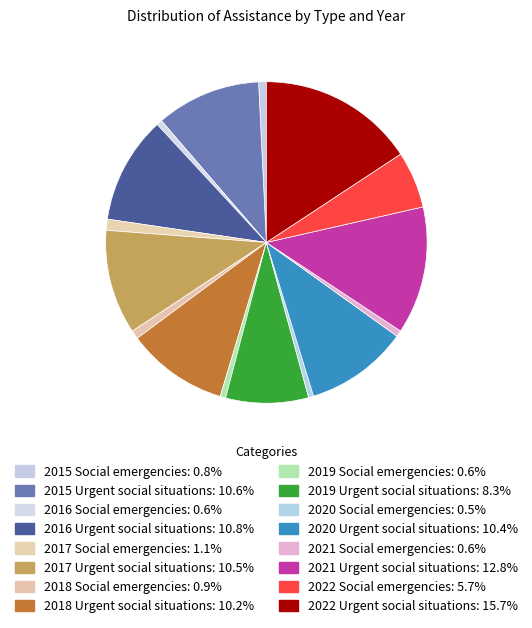

How many segments does this pie chart have?

16